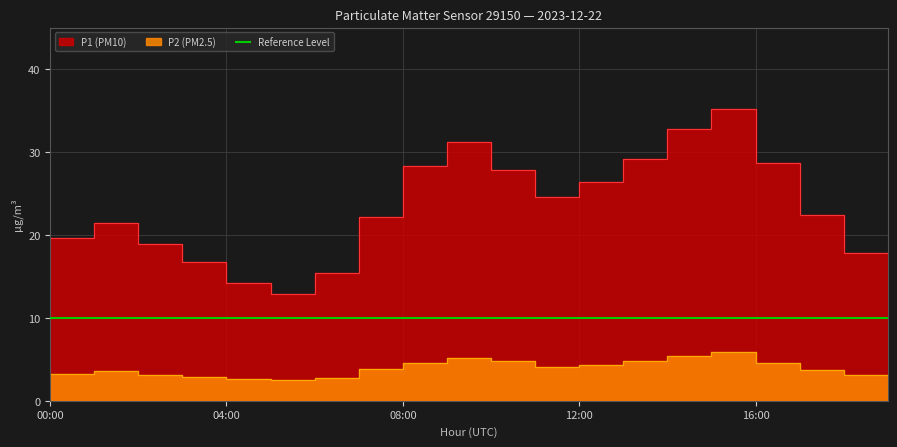

At which label does P1 reach its peak?

16:00